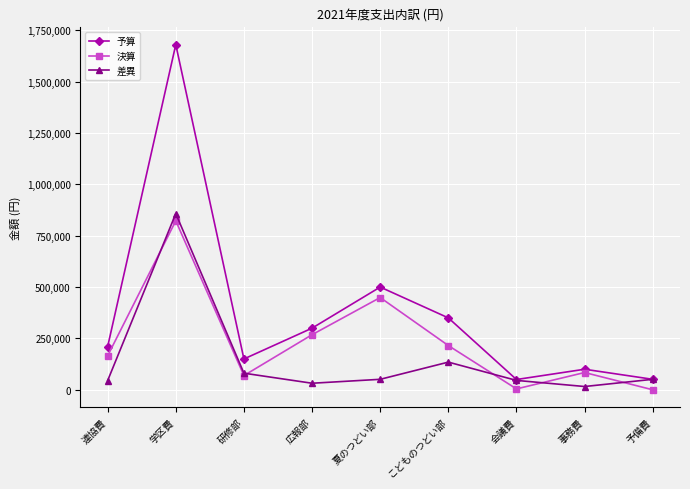

At which category is the sum across all series the highest?

学区費